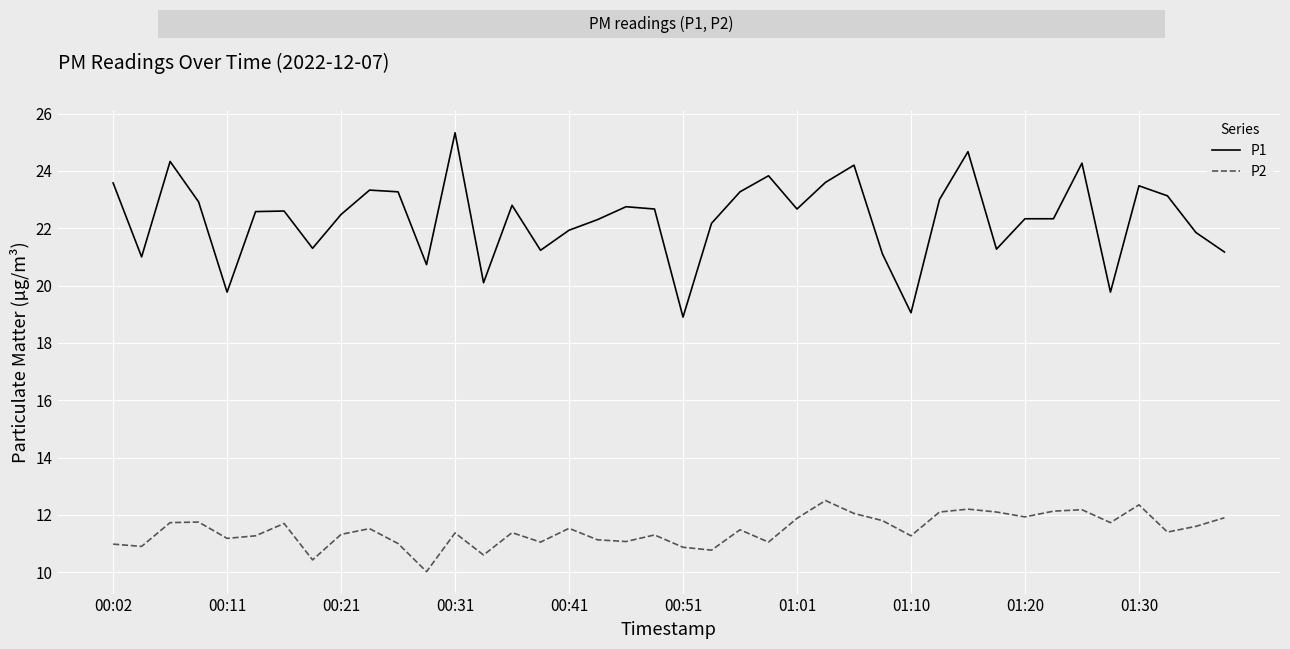

What is the difference between the maximum and minimum values in the P1 series?

6.4